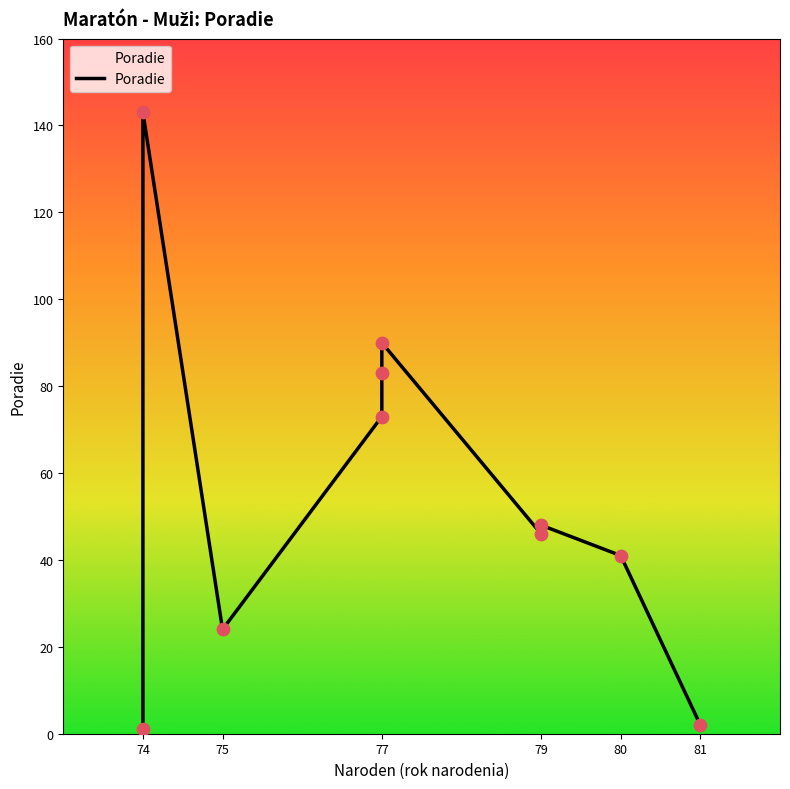

What is the ratio of the value at 74 to the value at 77?

2.0